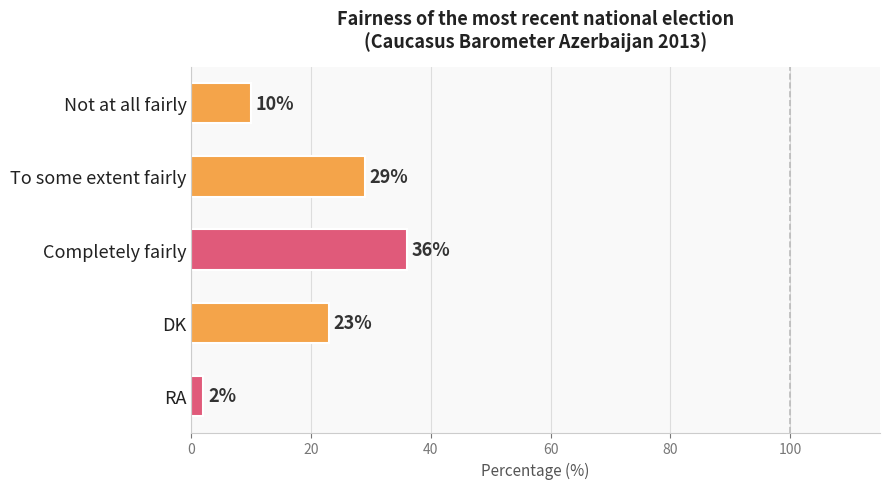

Reading top to bottom, extract all data points from this chart.

10	29	36	23	2